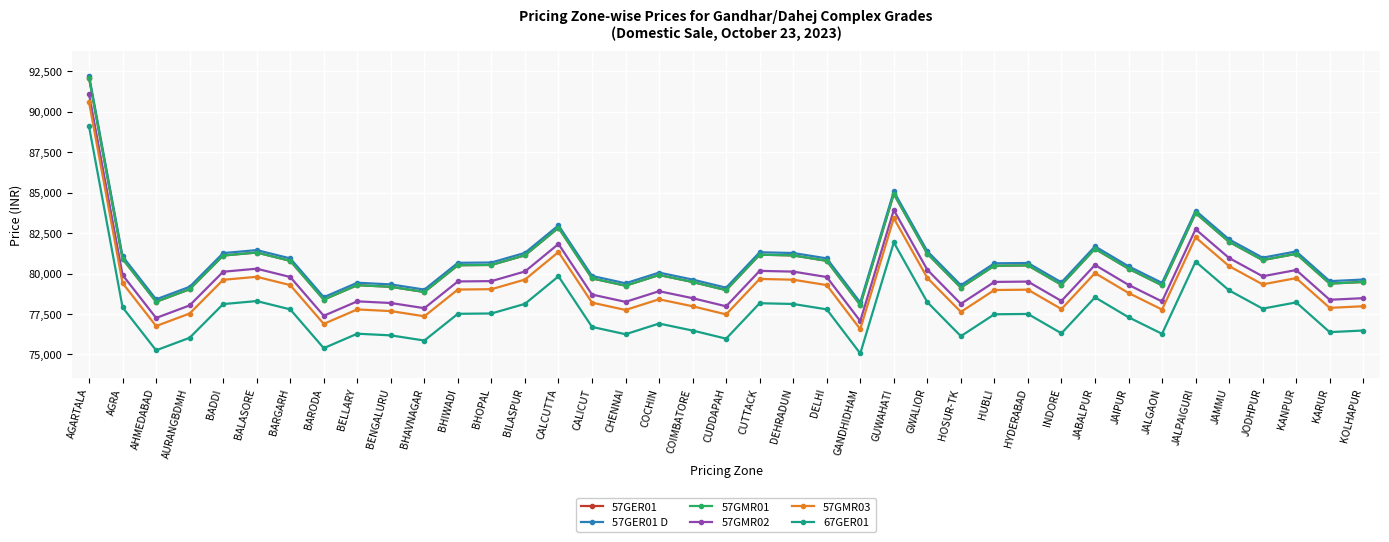

How many interior local valleys does the 57GER01 D series have?

11